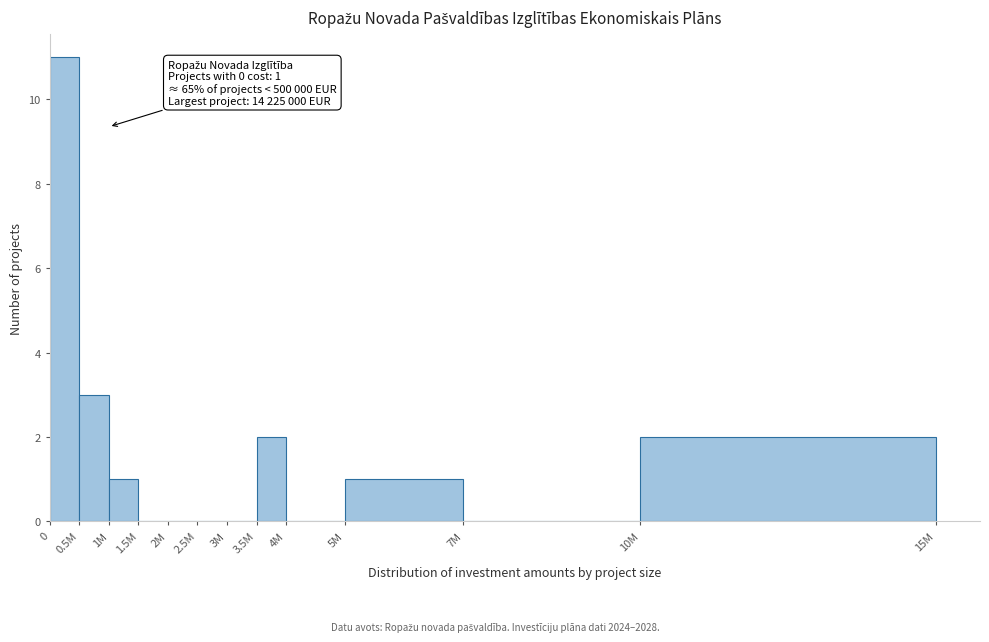

Where is the data nearest to the value 5?

0.5M